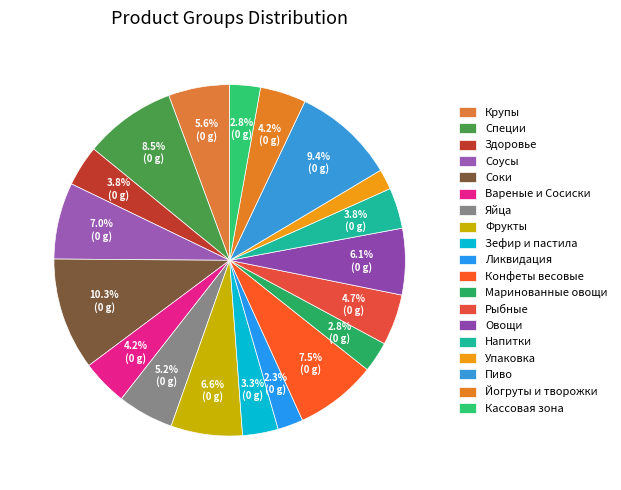

How many segments does this pie chart have?

19